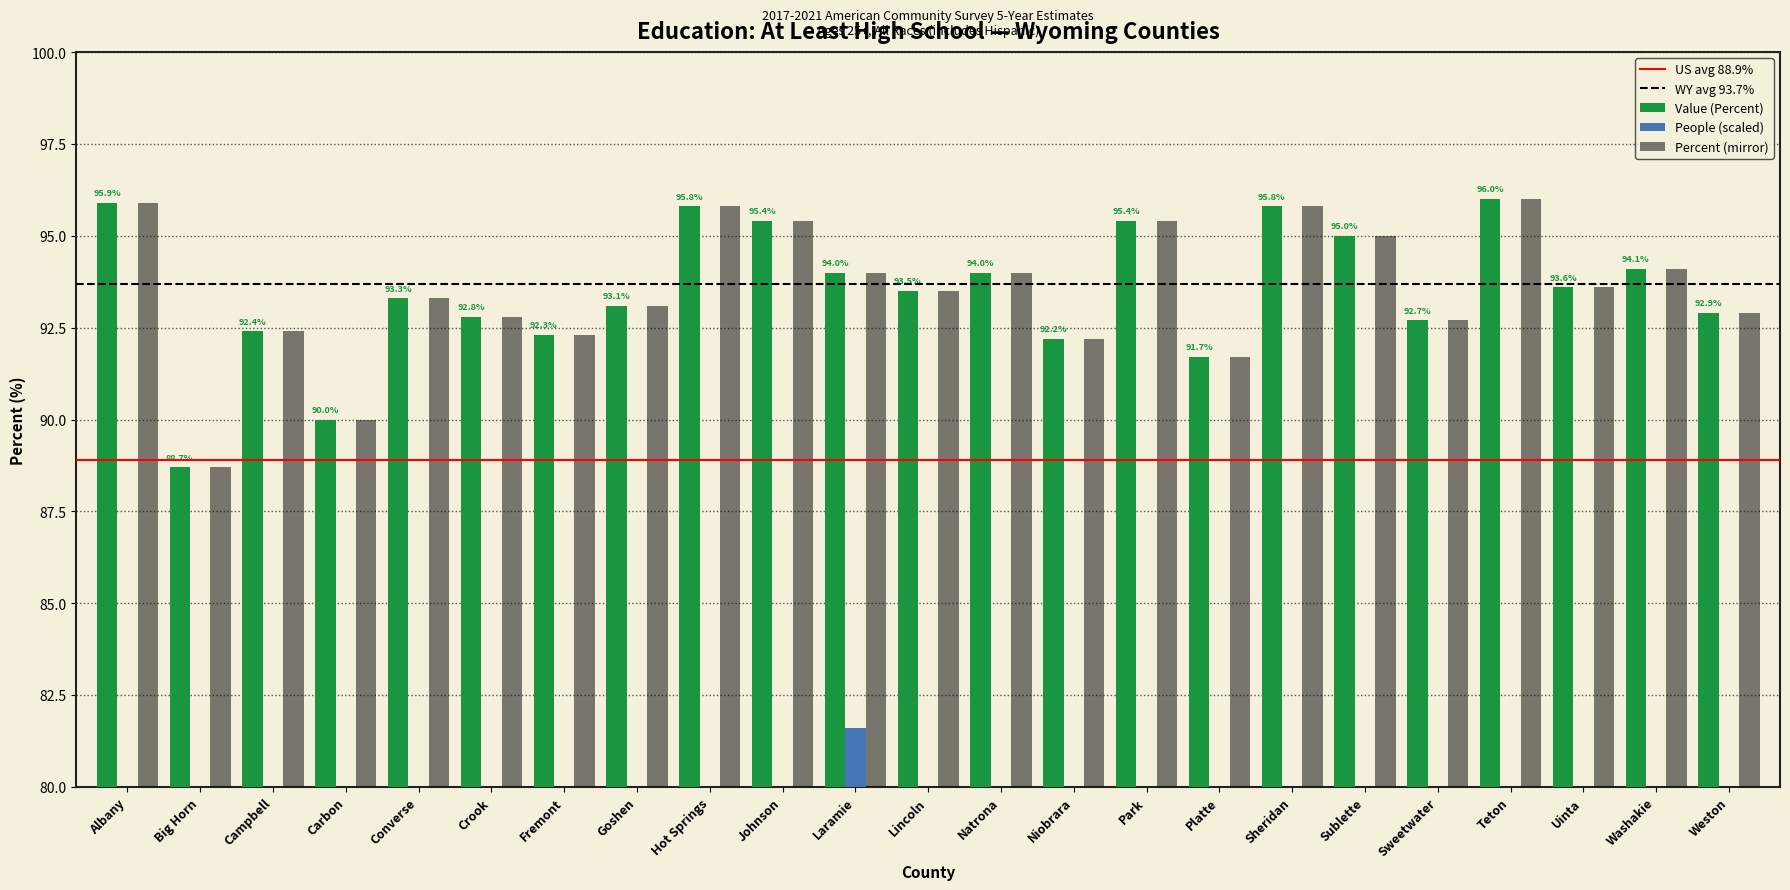

What is the value of the percent bar at the 2nd from the left?

88.7